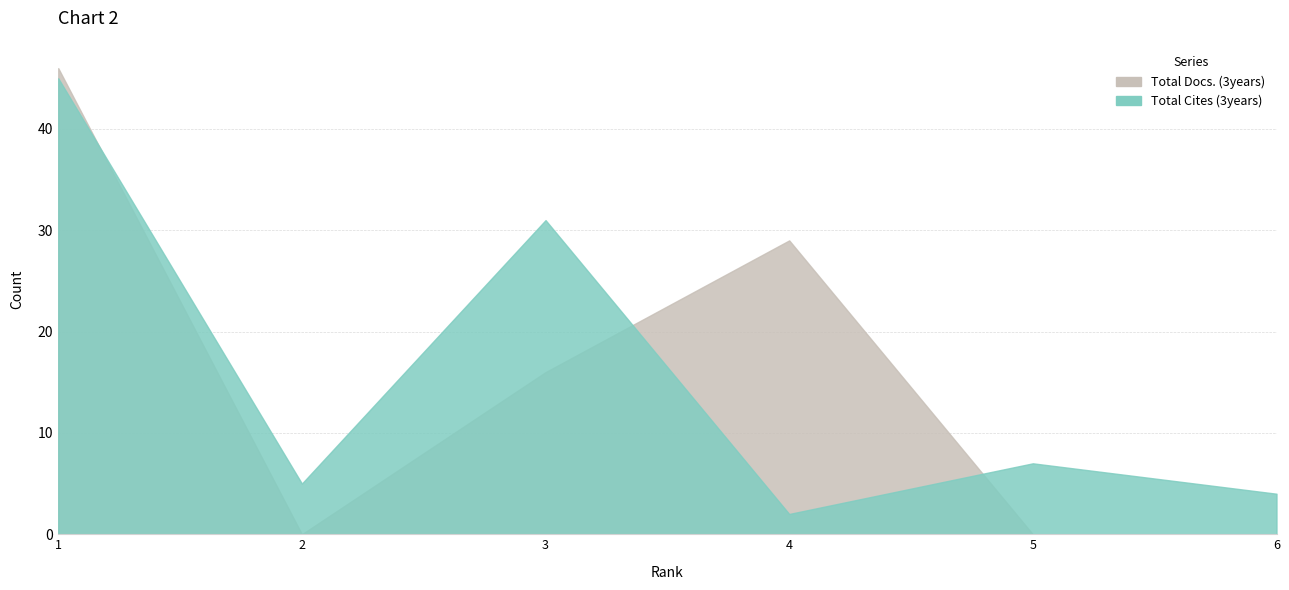

The value of Total Cites (3years) at 1 is 45. True or false?

True